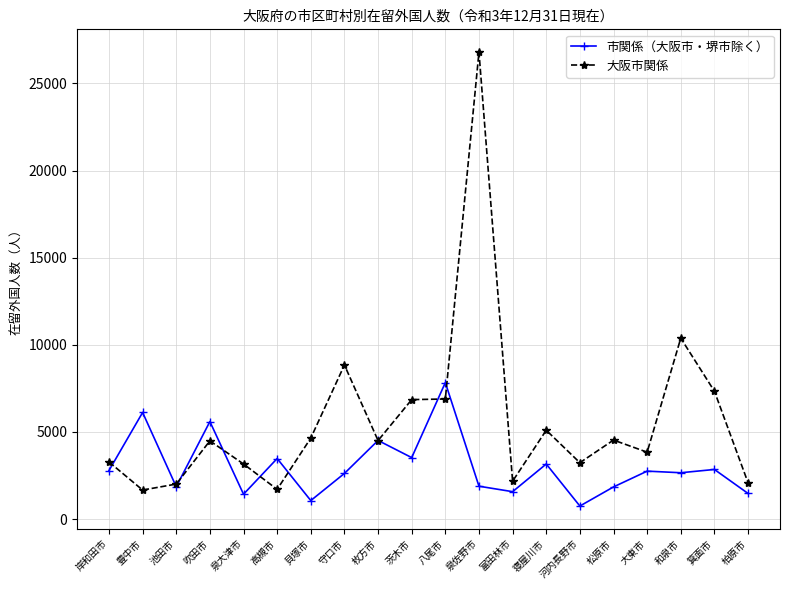

What is the difference between the 市関係（大阪市・堺市除く） values at 貝塚市 and 守口市?

1557